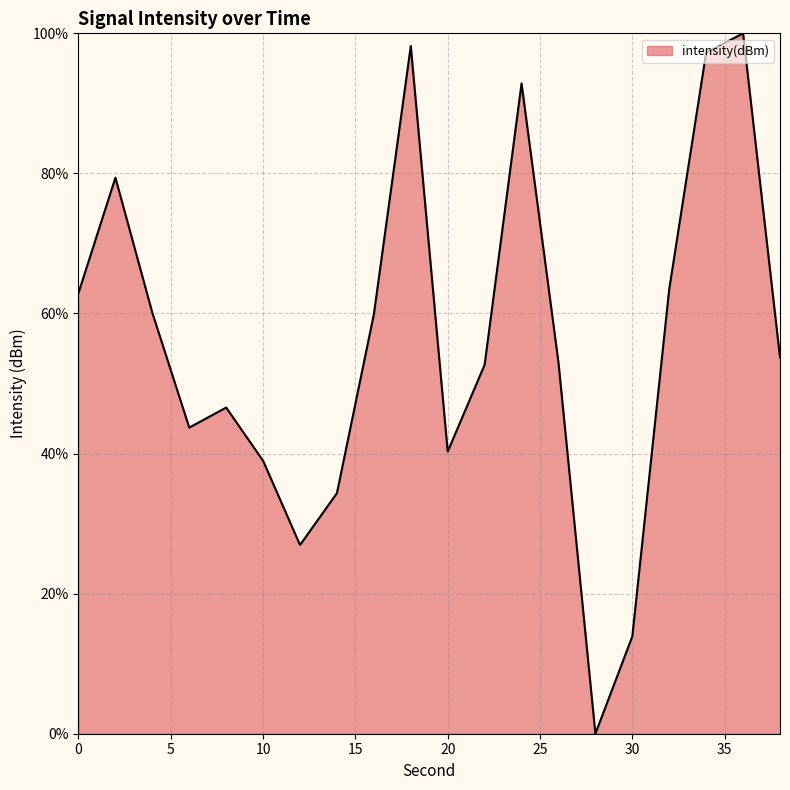

What is the maximum value shown in the chart?

100.0